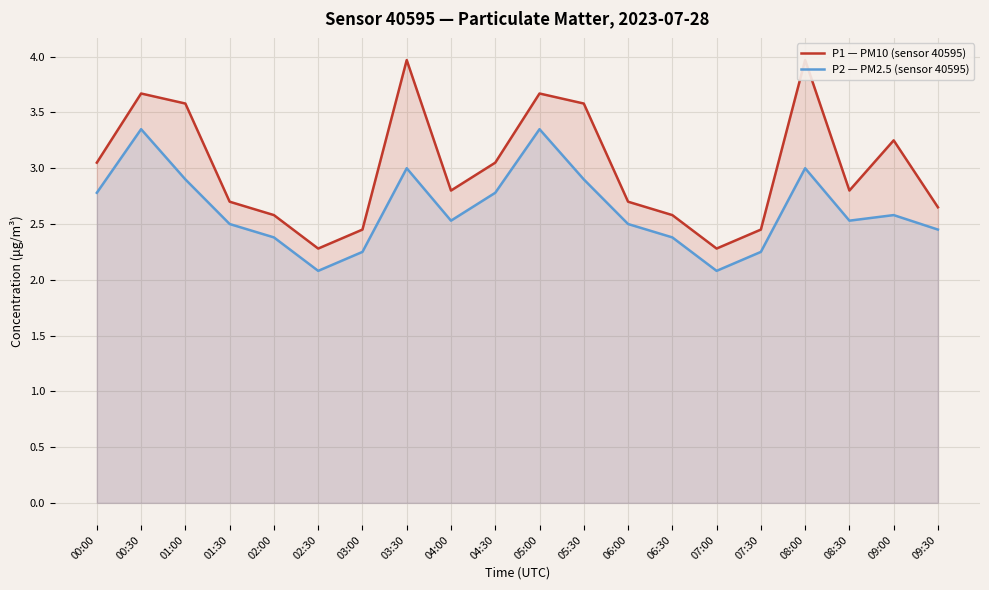

What are all the series names shown in the legend?

P1 — PM10 (sensor 40595), P2 — PM2.5 (sensor 40595)